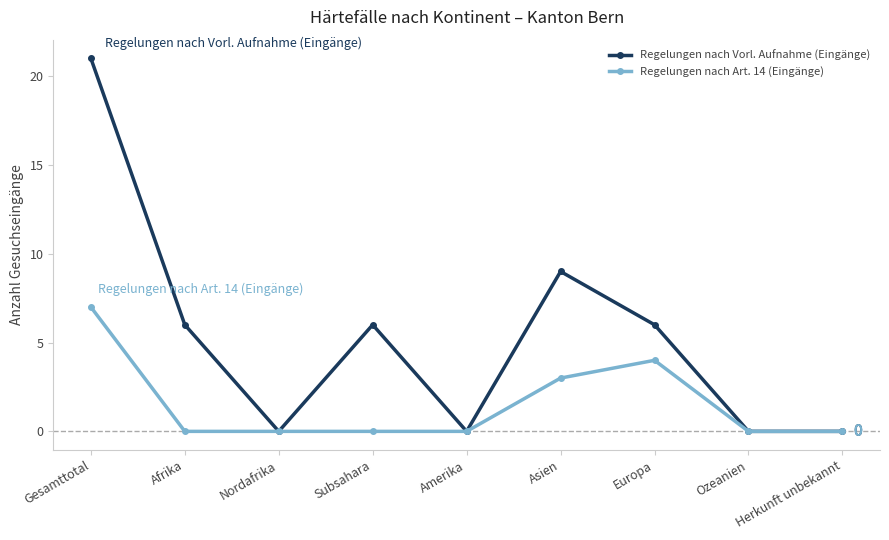

Reading left to right, list all the values displayed in this chart.

Regelungen nach Vorl. Aufnahme (Eingänge): Gesamttotal=21	Afrika=6	Nordafrika=0	Subsahara=6	Amerika=0	Asien=9	Europa=6	Ozeanien=0	Herkunft unbekannt=0
Regelungen nach Art. 14 (Eingänge): Gesamttotal=7	Afrika=0	Nordafrika=0	Subsahara=0	Amerika=0	Asien=3	Europa=4	Ozeanien=0	Herkunft unbekannt=0